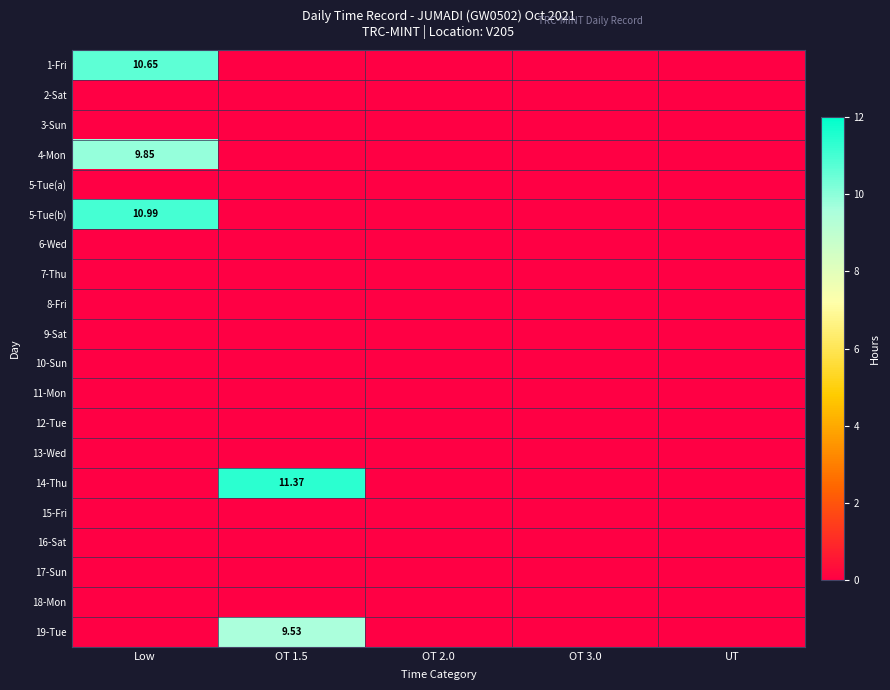

Is the value of 1-Fri at OT 1.5 greater than the value of 19-Tue at OT 1.5?

No